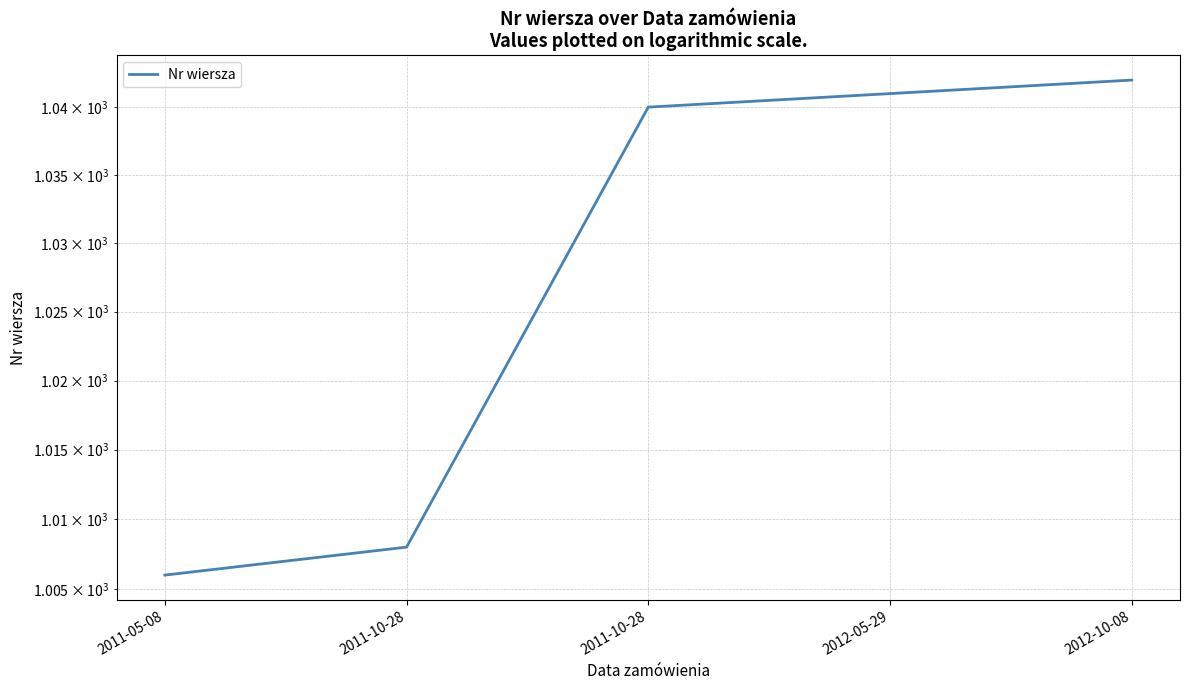

What is the maximum value shown in the chart?

1042